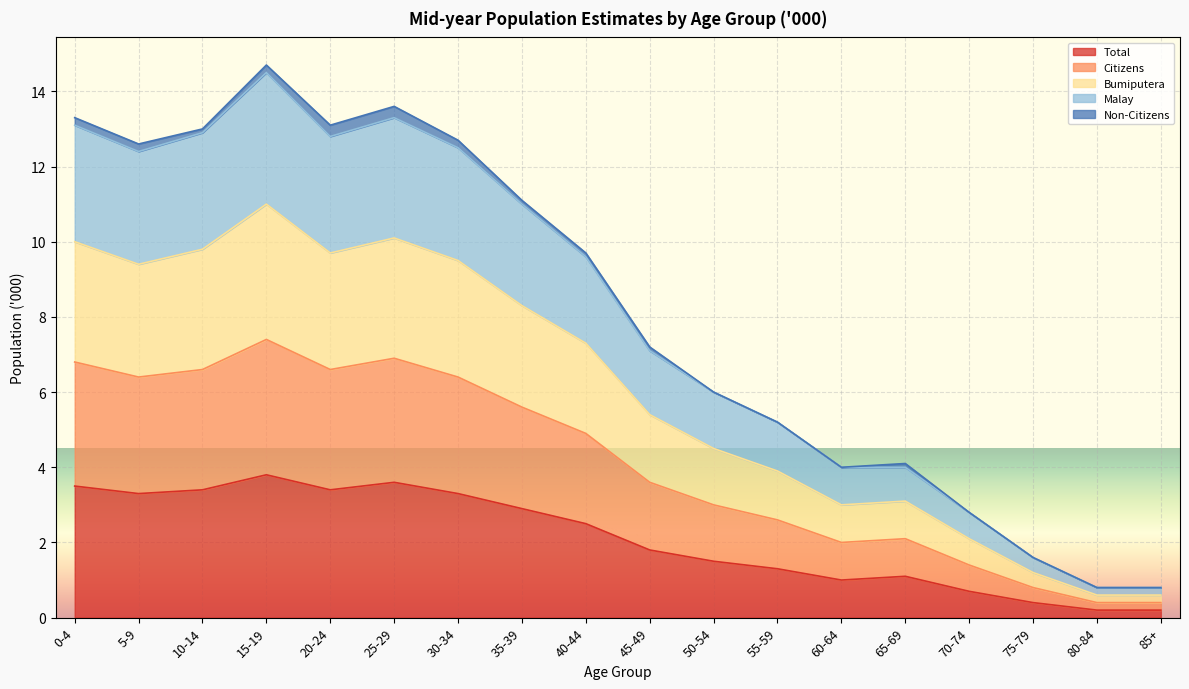

In Bumiputera, how many points are lower than both neighbors (excluding endpoints)?

2